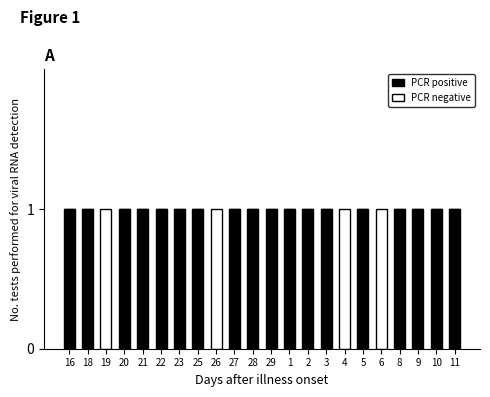

What is the sum of all PCR positive values?

18